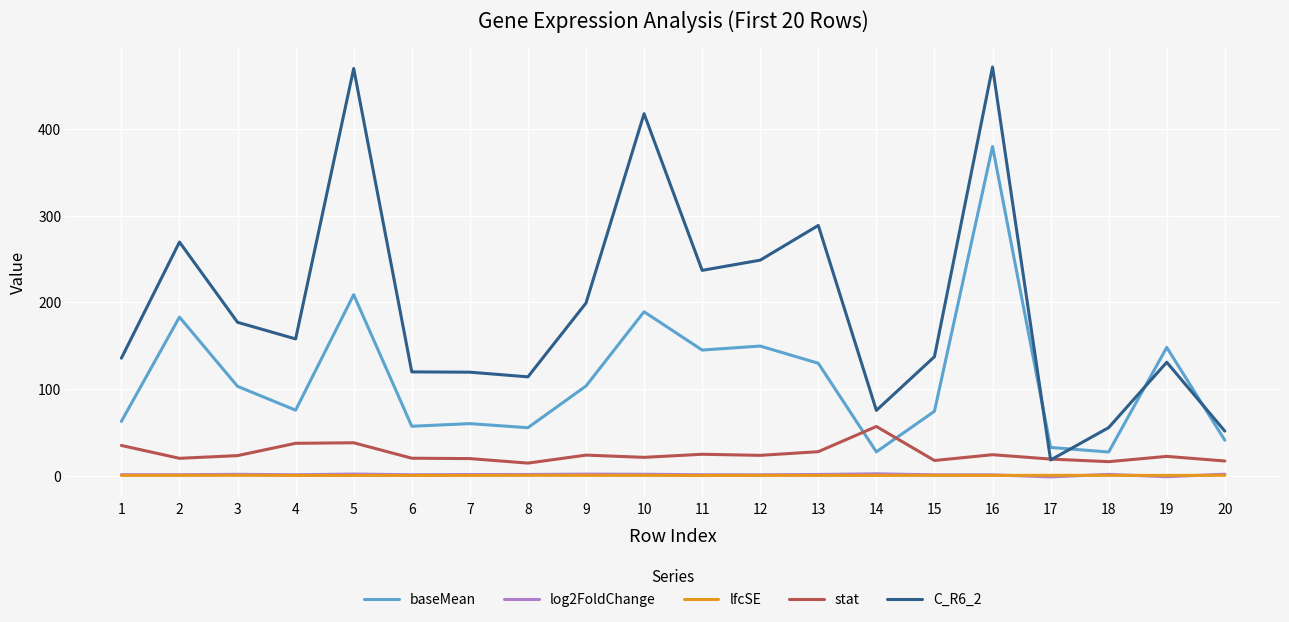

What is the spread (max minus min) of values at 3?

176.6